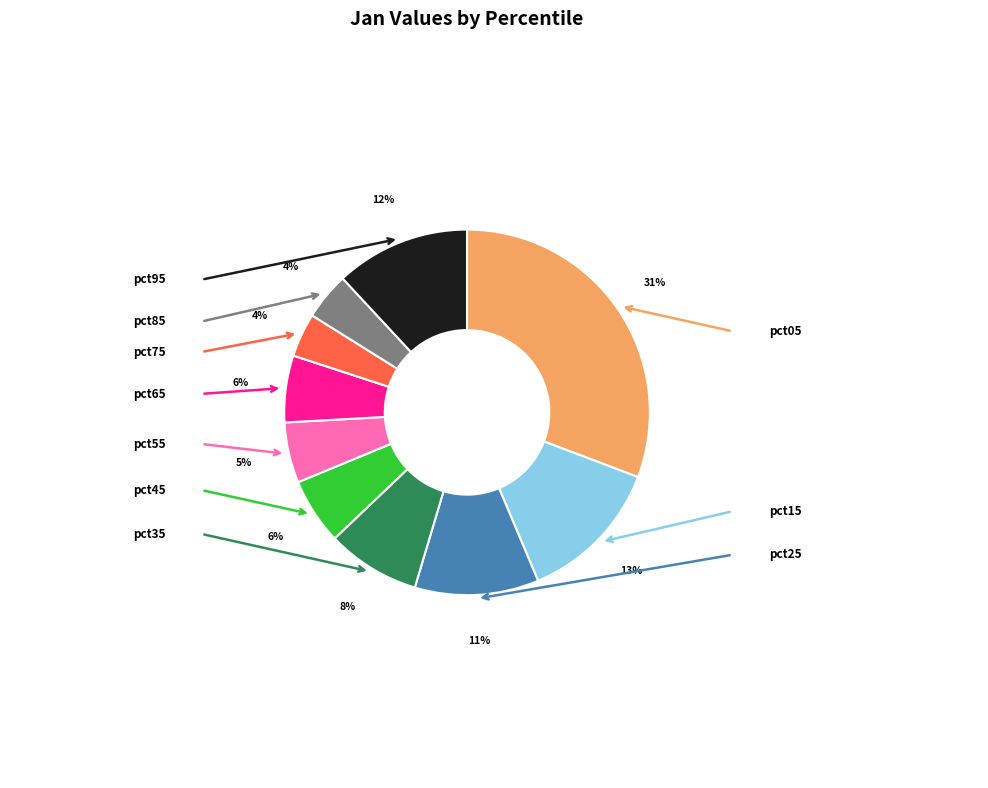

To the nearest percent, what is the difference between the largest and smallest slice percentages?

27%